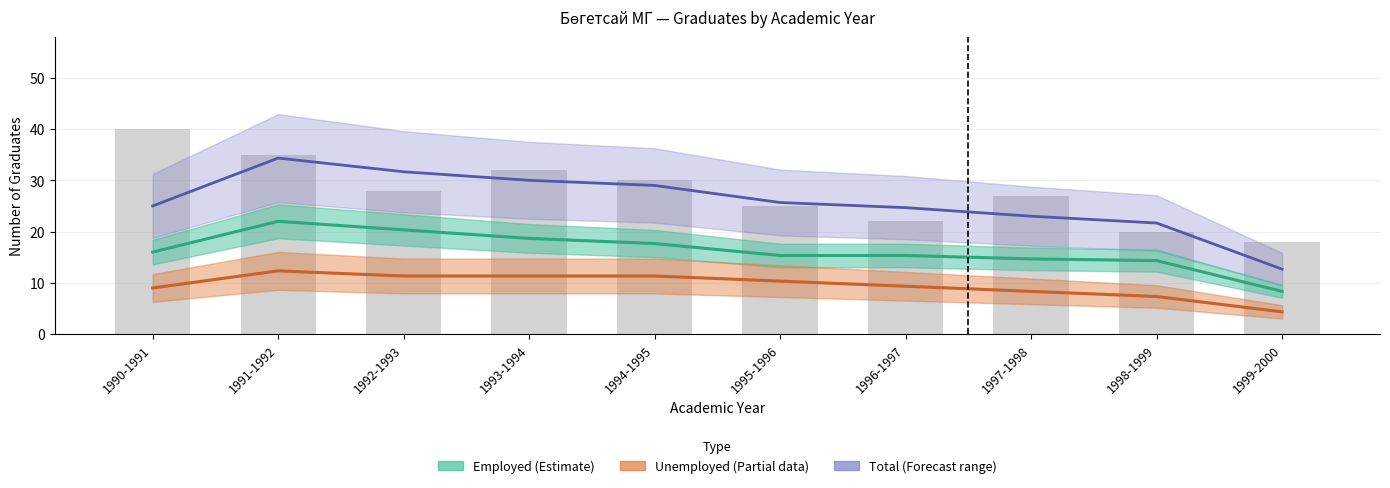

Is it true that Total Graduates (Forecast range) equals 20.8 at 1999-2000?

False